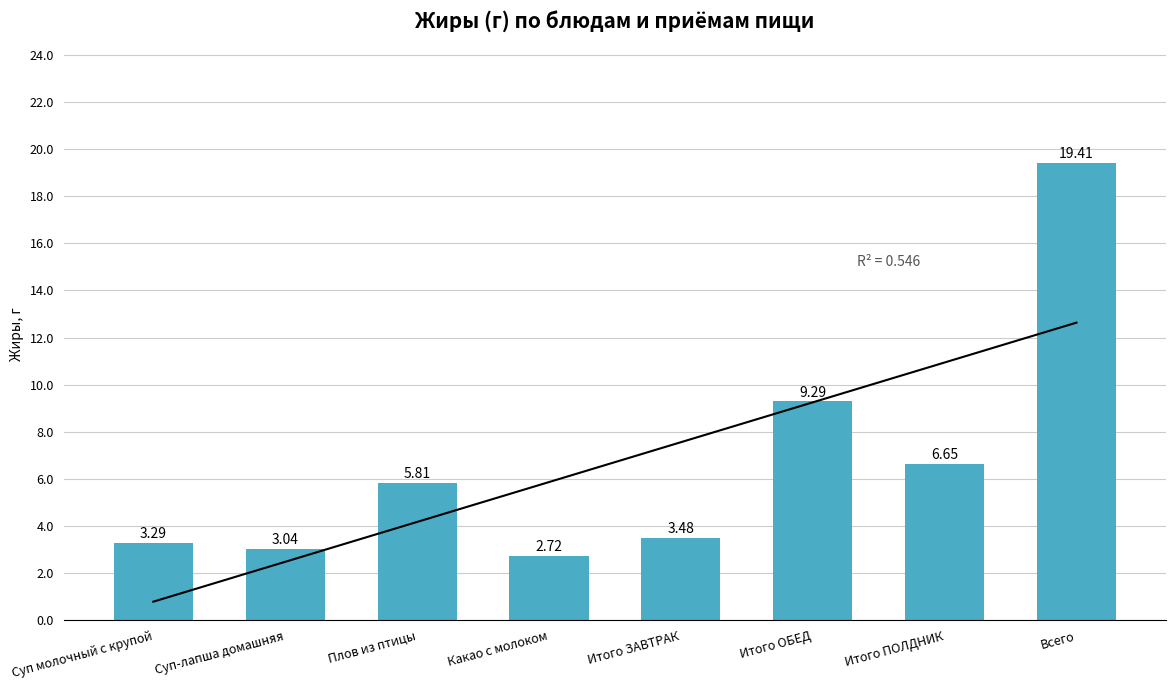

Rank the categories by value from lowest to highest.

Какао с молоком, Суп-лапша домашняя, Суп молочный с крупой, Итого ЗАВТРАК, Плов из птицы, Итого ПОЛДНИК, Итого ОБЕД, Всего